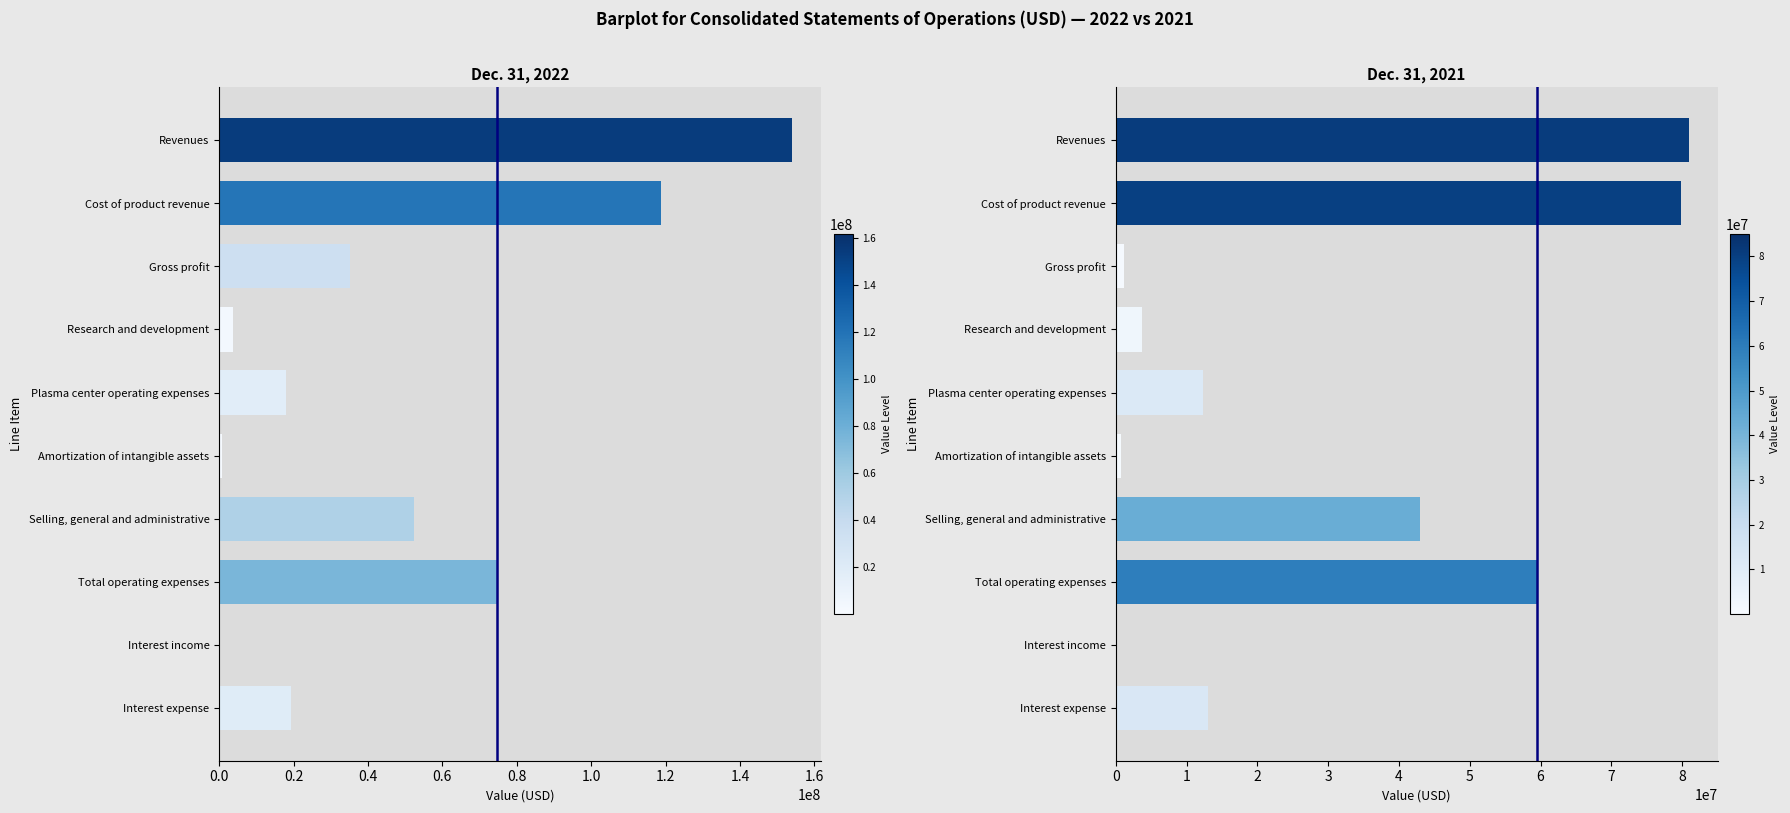

What are all the series names shown in the legend?

Dec. 31, 2022, Dec. 31, 2021